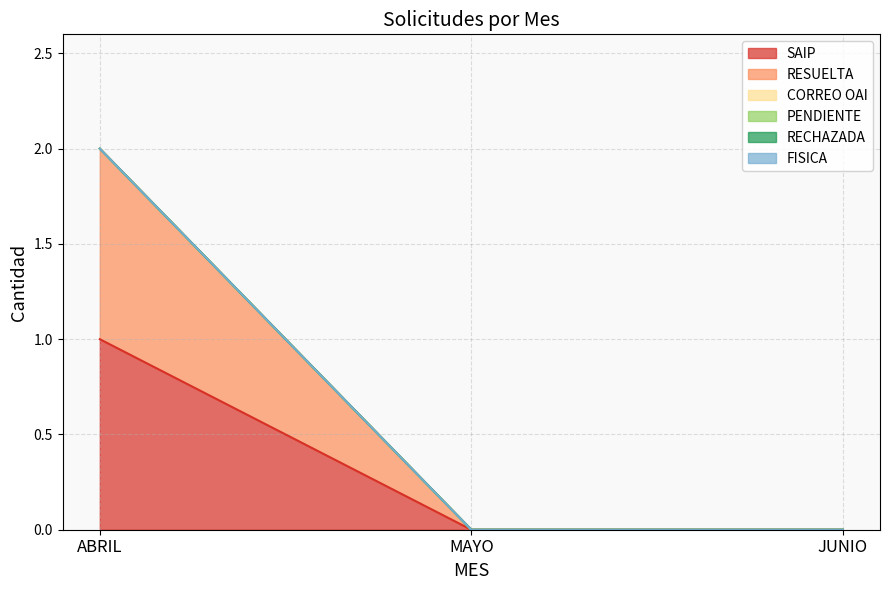

Which label corresponds to the smallest value in the chart?

MAYO